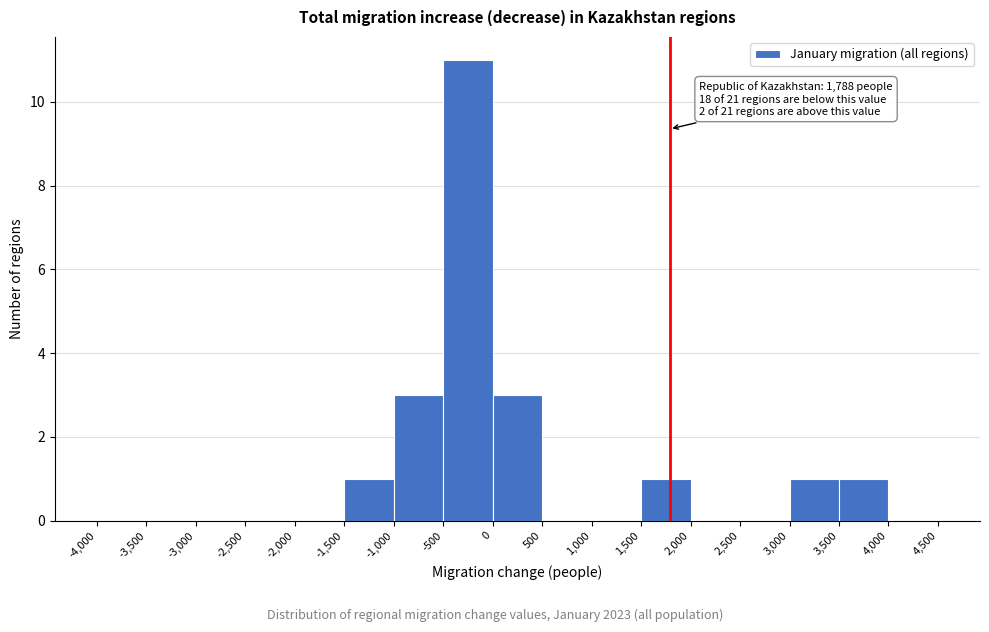

Which range on the x-axis has the tallest bar?

-500 to 0